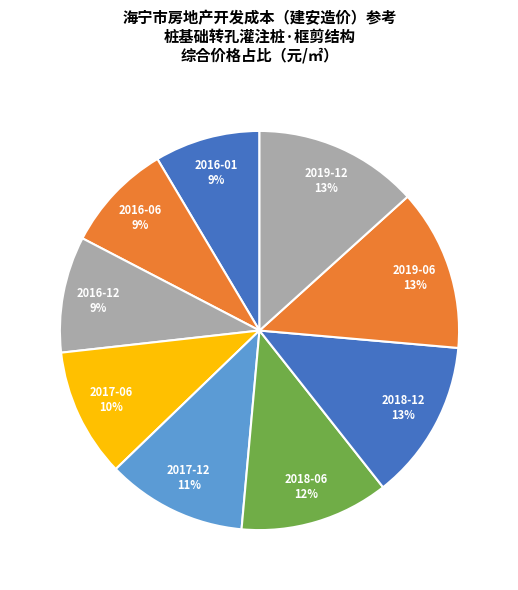

What percentage is the 2017-12 slice, to the nearest percent?

11%